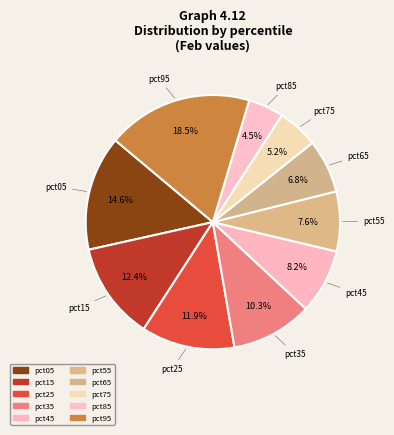

To the nearest percent, what is the difference between the largest and smallest slice percentages?

14%